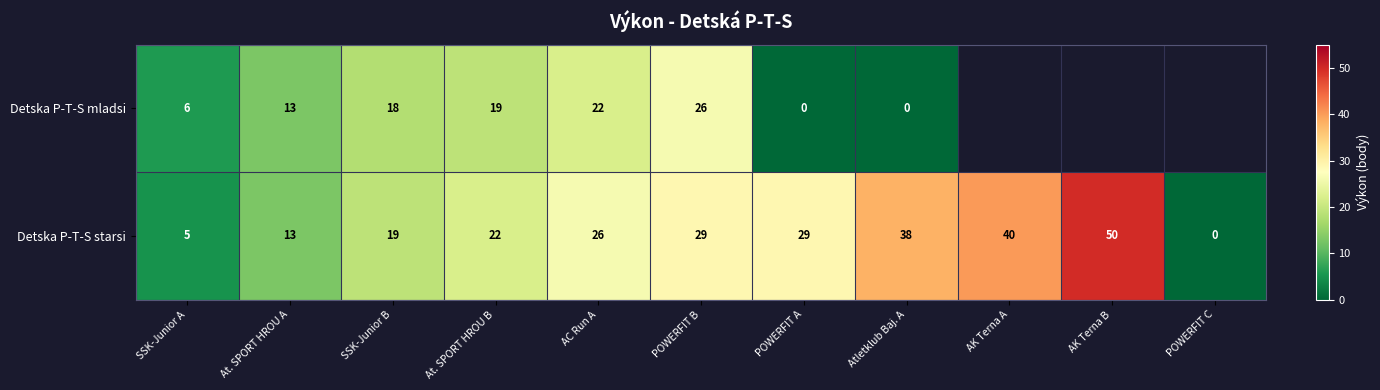

What is the sum of all Detska P-T-S starsi values?

271